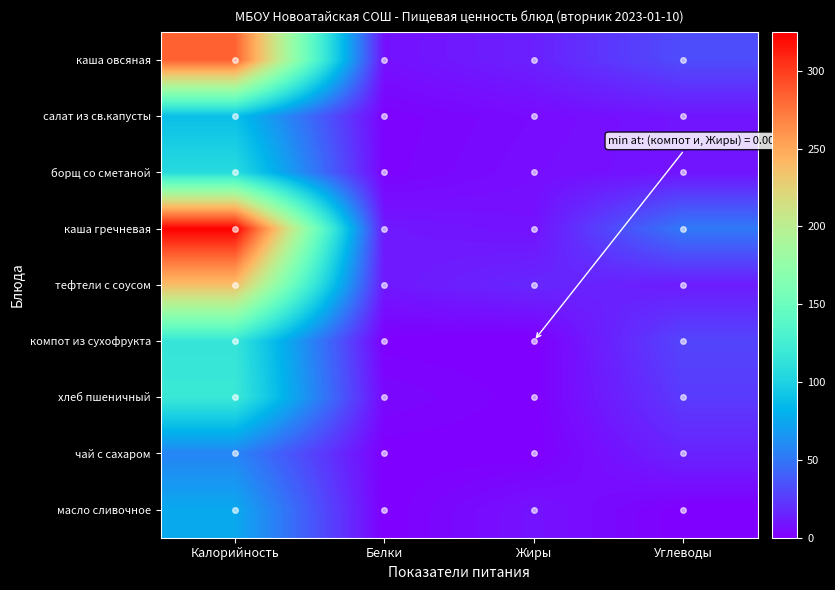

Which has a higher value, Углеводы or Калорийность?

Калорийность